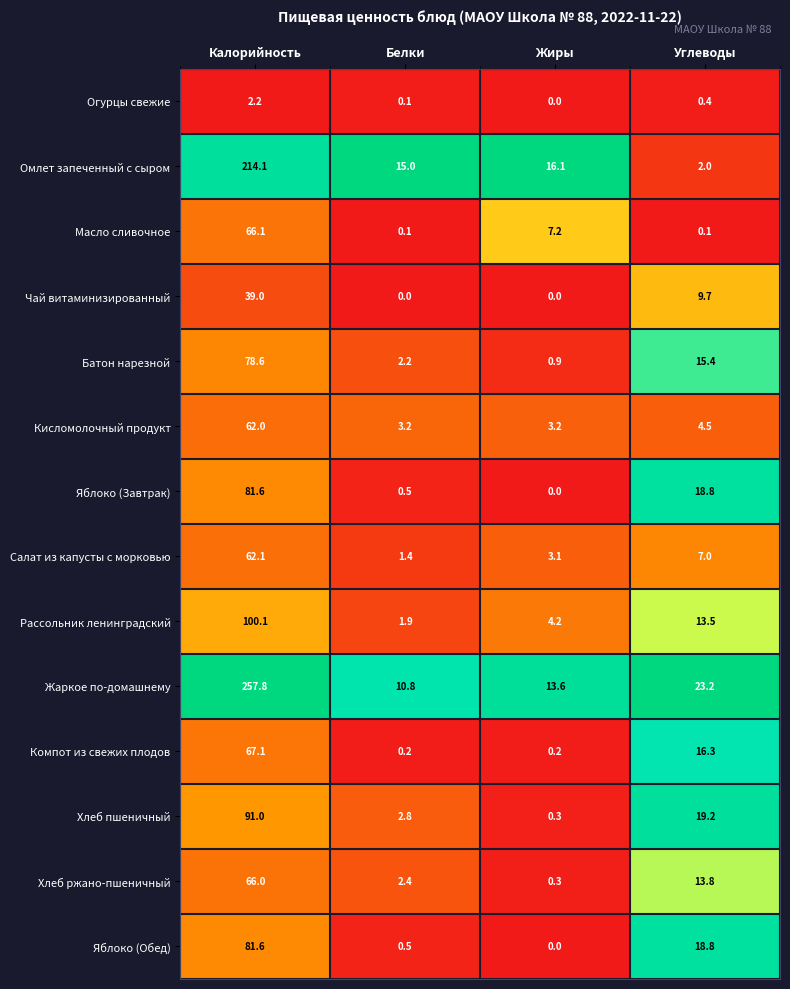

Between Калорийность and Углеводы, which series saw the biggest shift?

Жаркое по-домашнему